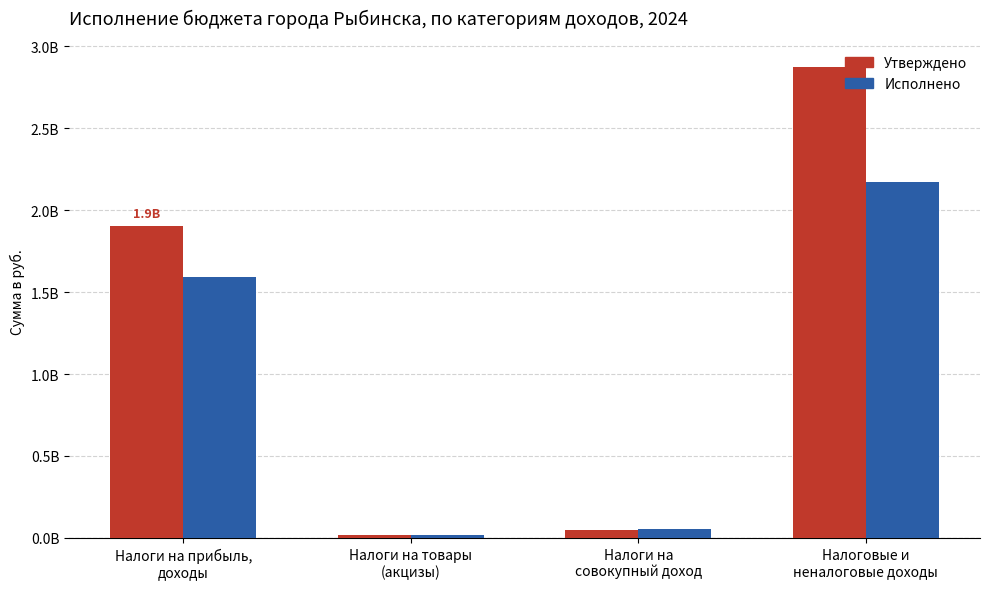

Reading left to right, list all the values displayed in this chart.

Утверждено: 1904261381.0	18027700.0	48401658.0	2872575895.0
Исполнено: 1591748621.6	15347567.0	52581249.2	2172333596.2